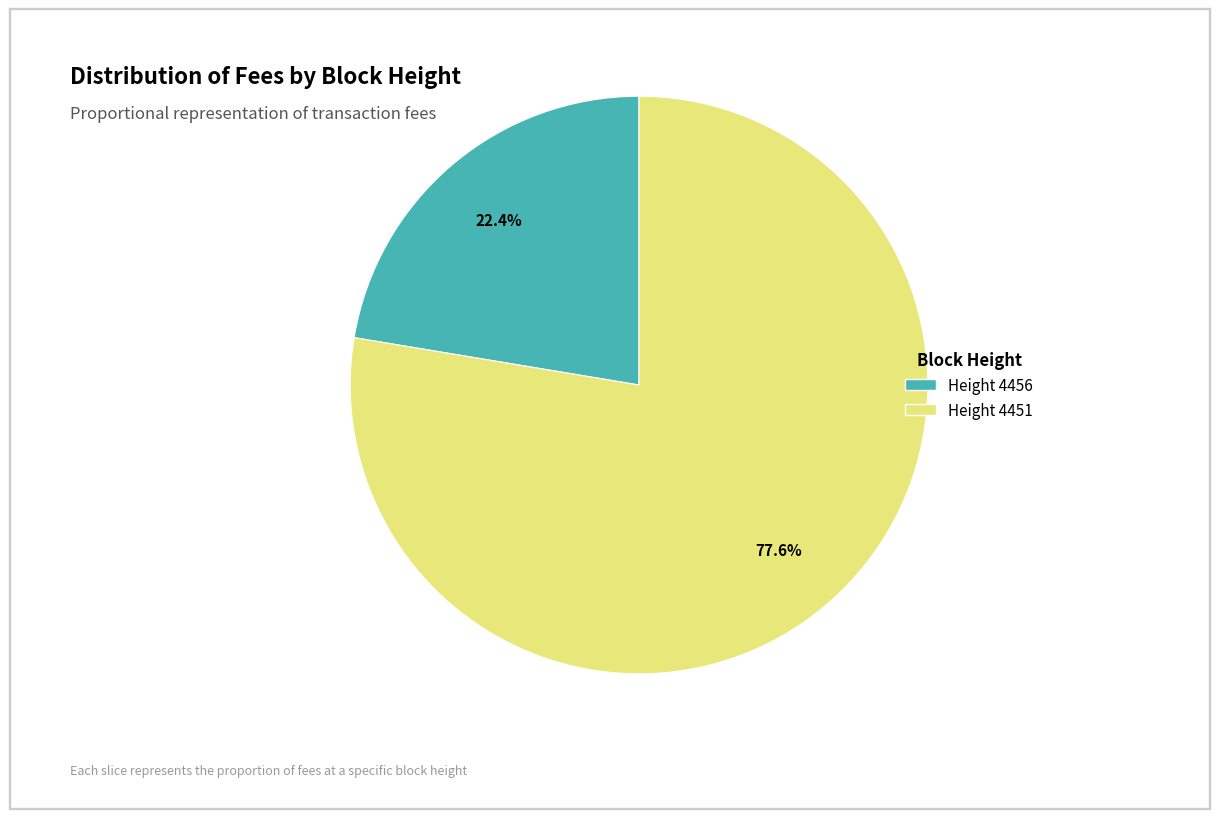

Is there a majority slice in this chart?

Yes